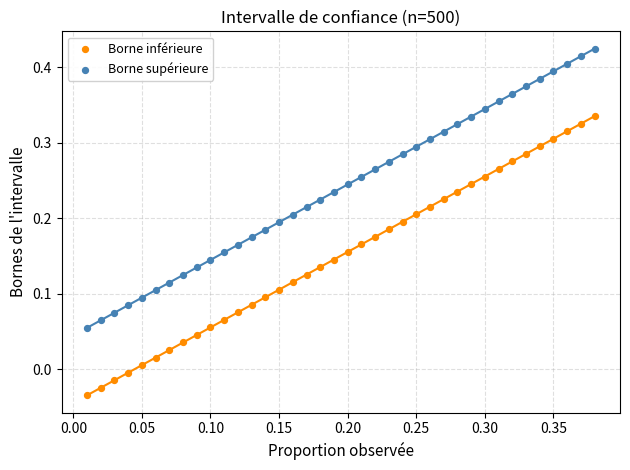

Which series reaches the minimum Y coordinate?

Borne inférieure